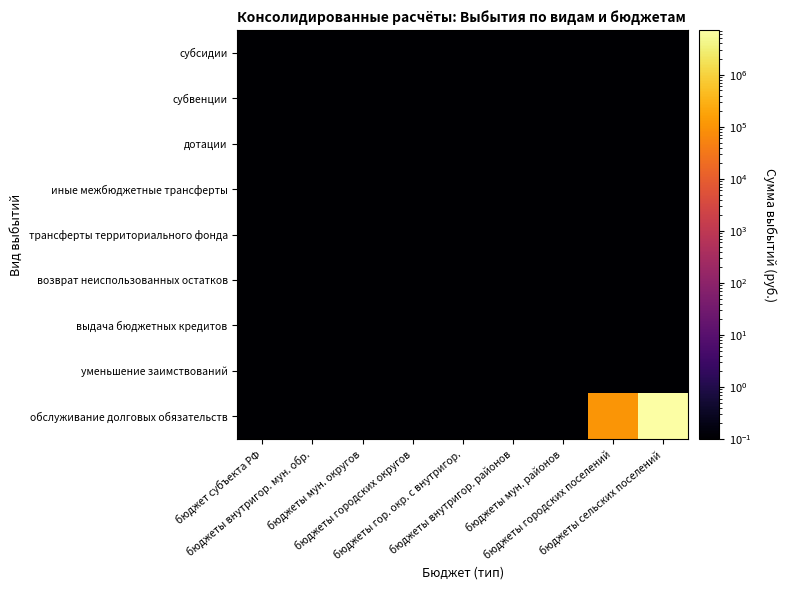

Which has a higher value, бюджеты городских поселений or бюджеты городских округов?

бюджеты городских поселений